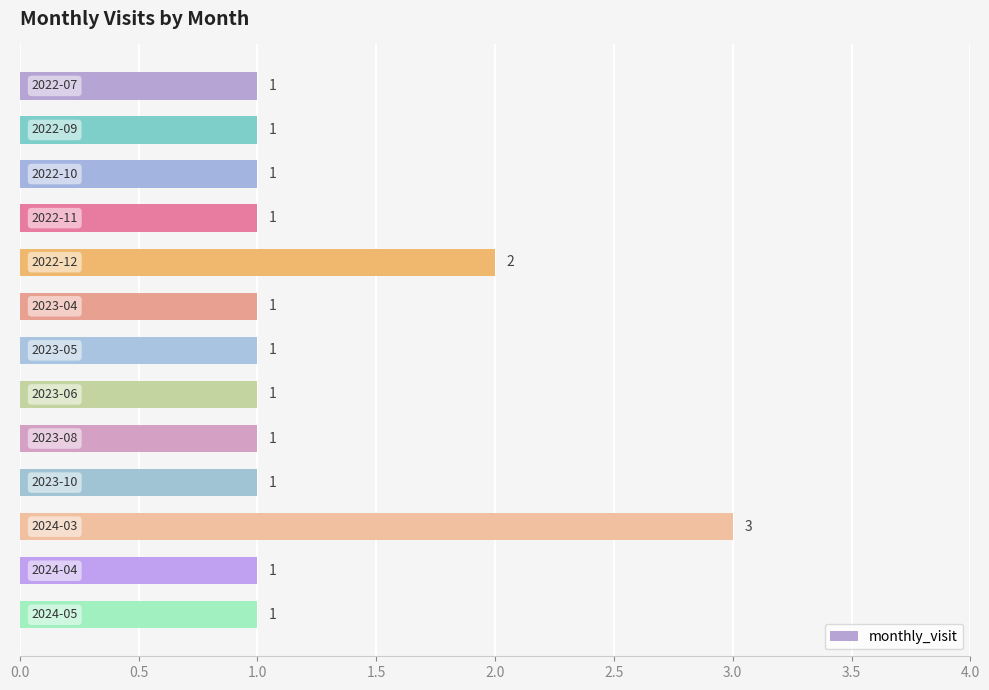

What is the greatest value displayed?

3